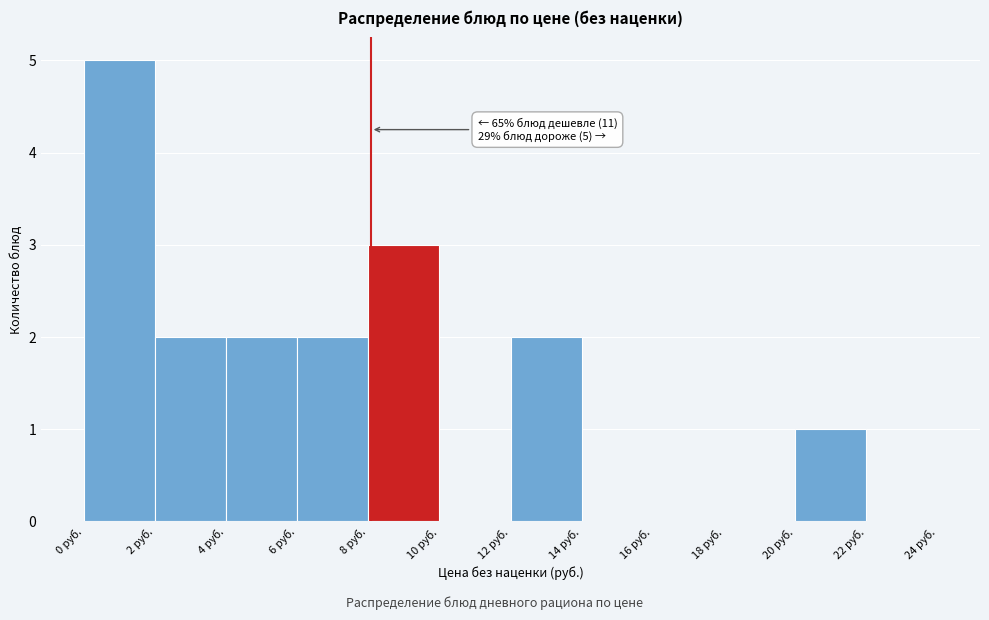

Over which range of the x-axis is the bar tallest?

0 to 2